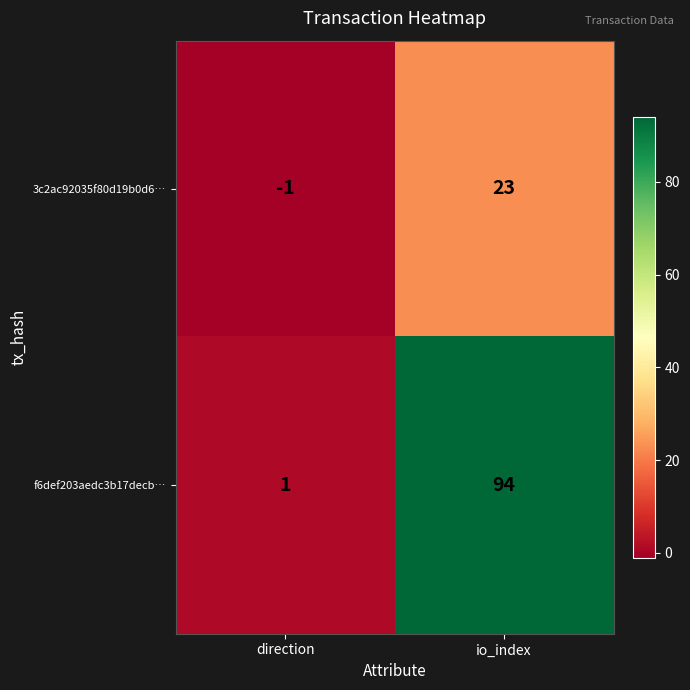

Which category has the lowest value across all series?

direction